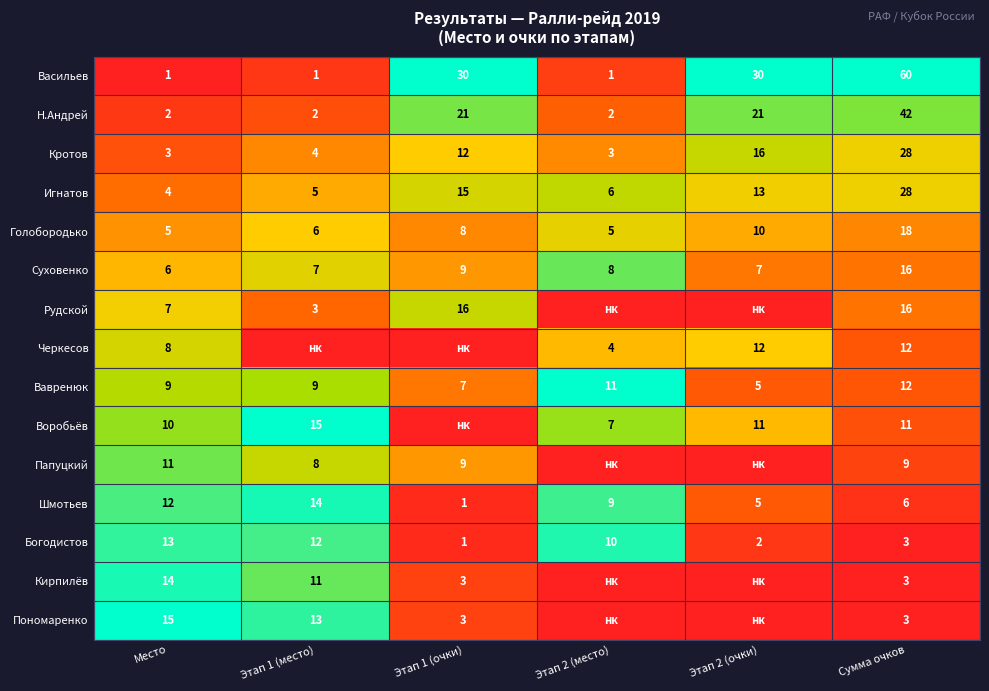

What is the total value across all series at Сумма очков?

267